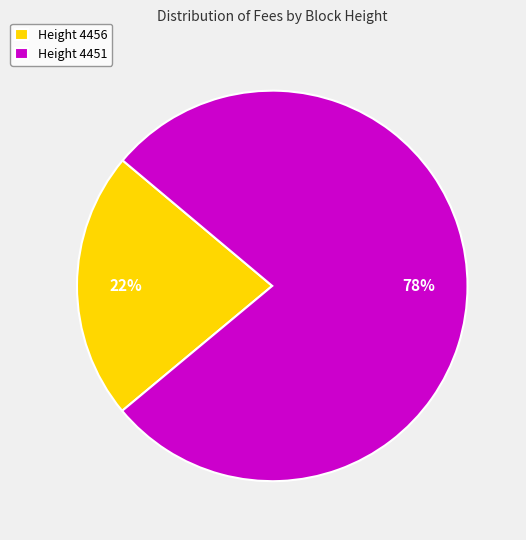

Does any single category account for the majority?

Yes